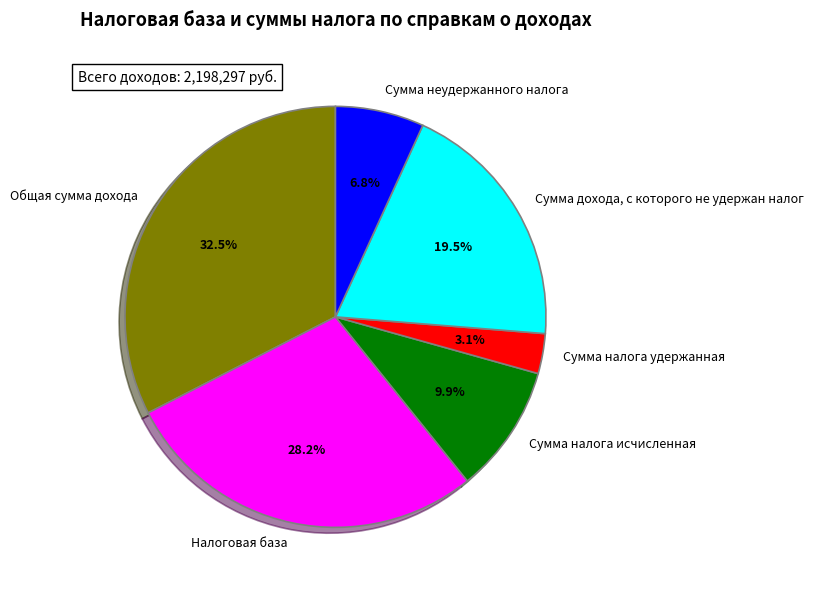

Rank the categories by value from lowest to highest.

Сумма налога удержанная, Сумма неудержанного налога, Сумма налога исчисленная, Сумма дохода, с которого не удержан налог, Налоговая база, Общая сумма дохода